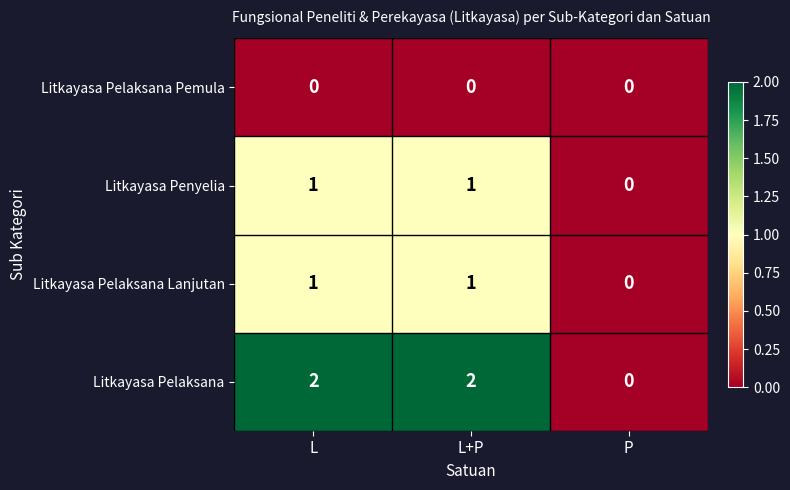

Which series has the largest total across all categories?

Litkayasa Pelaksana